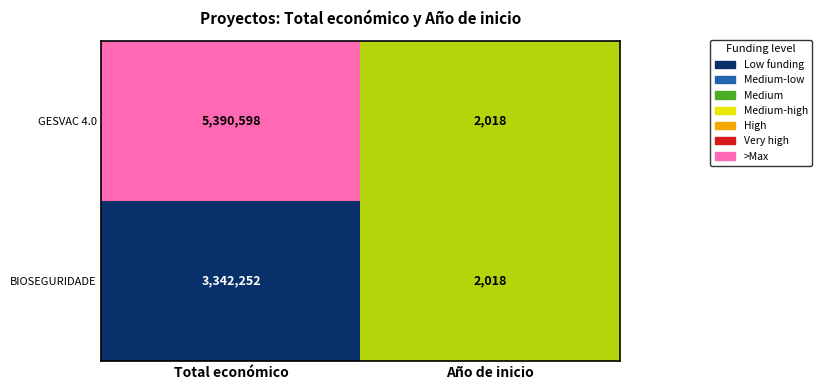

At which category is the sum across all series the highest?

Total económico